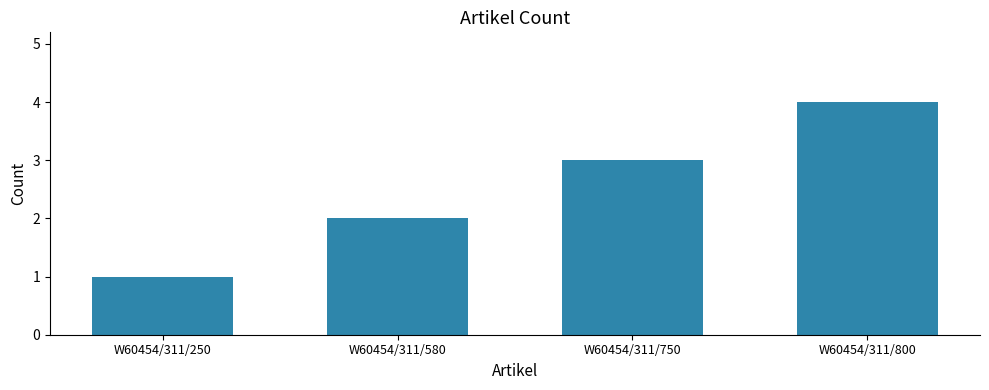

Reading left to right, what are all the values shown in this chart?

1	2	3	4